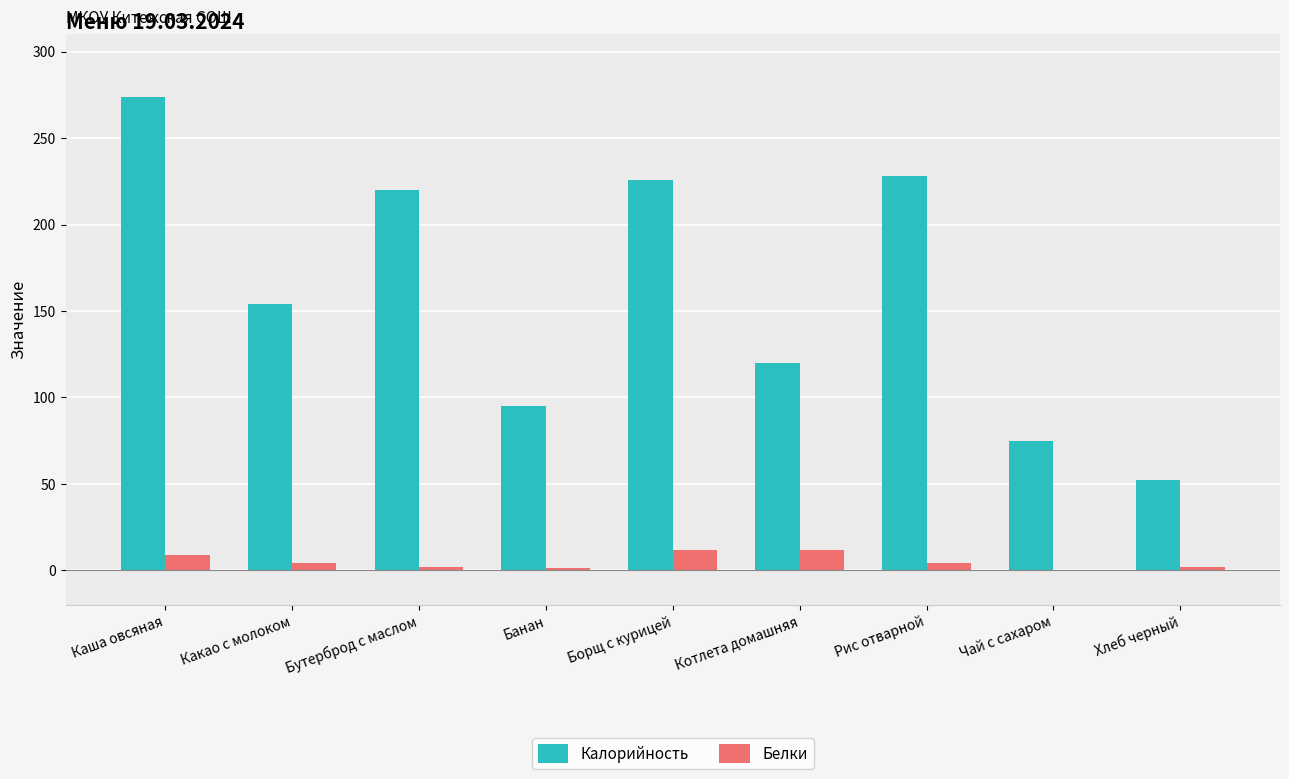

Is it true that Белки equals 12.0 at Борщ с курицей?

True